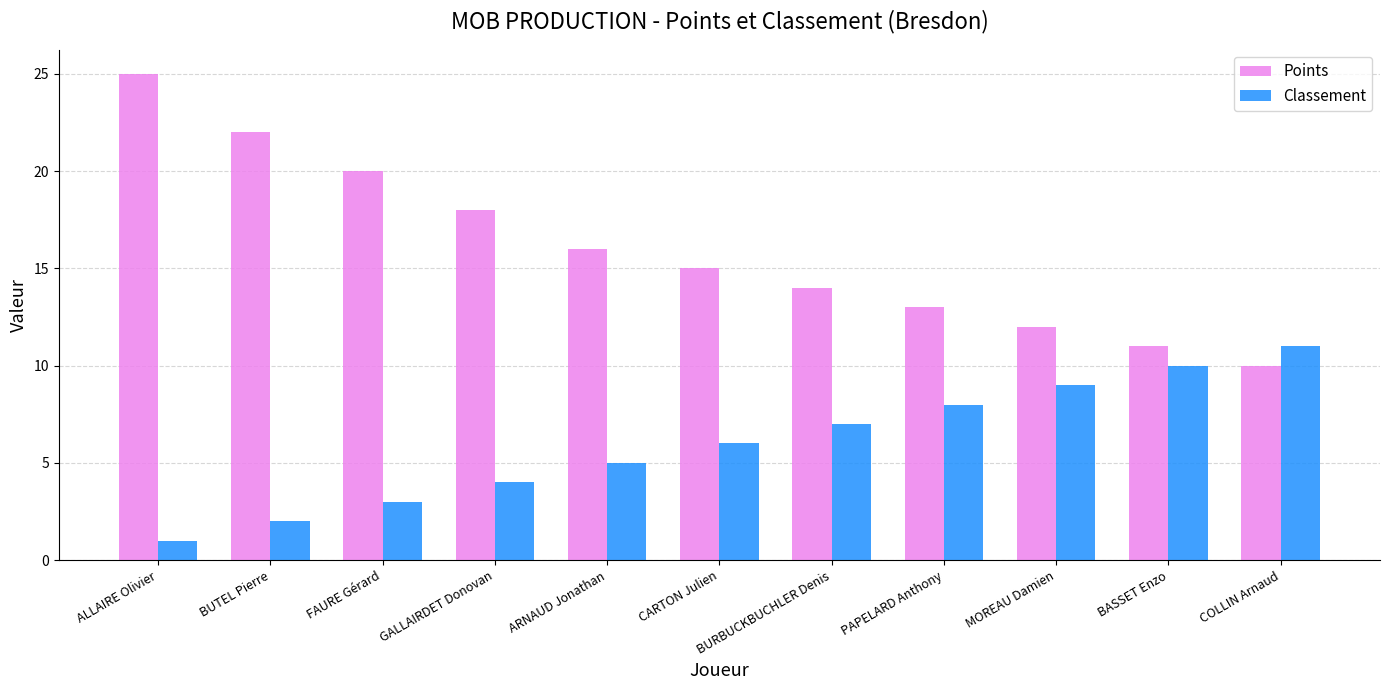

What are all the series names shown in the legend?

Points, Classement